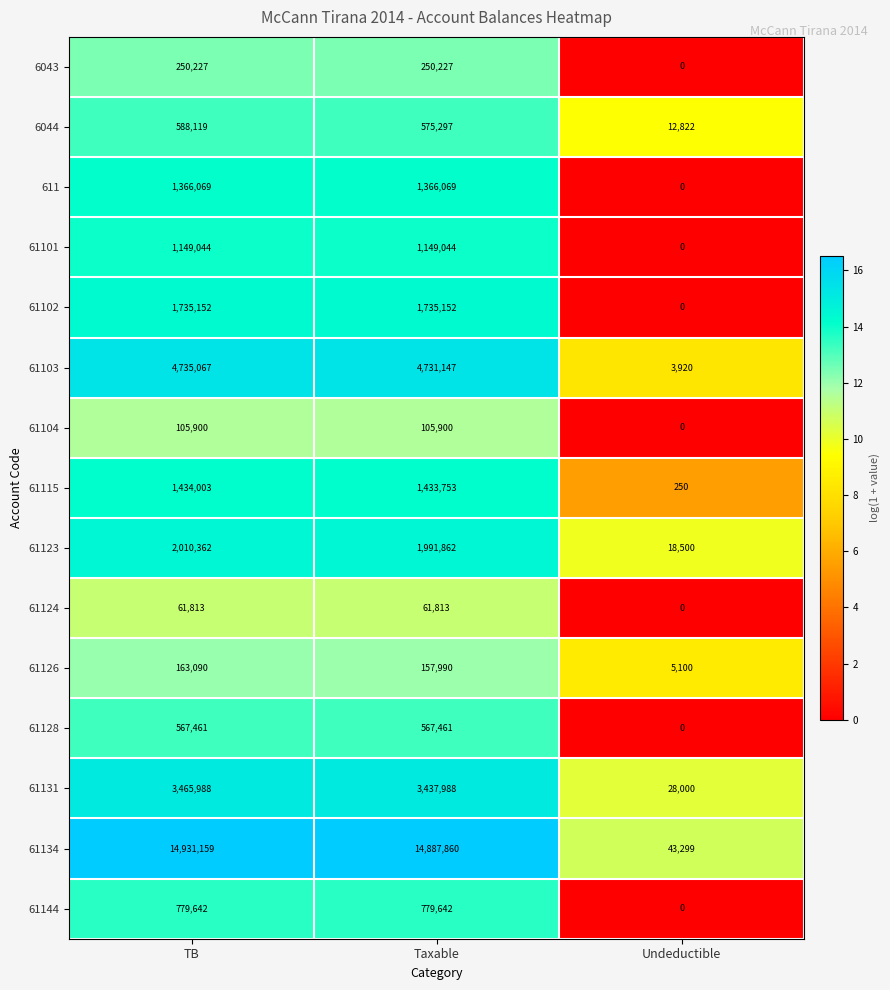

Which label corresponds to the largest value in the chart?

TB